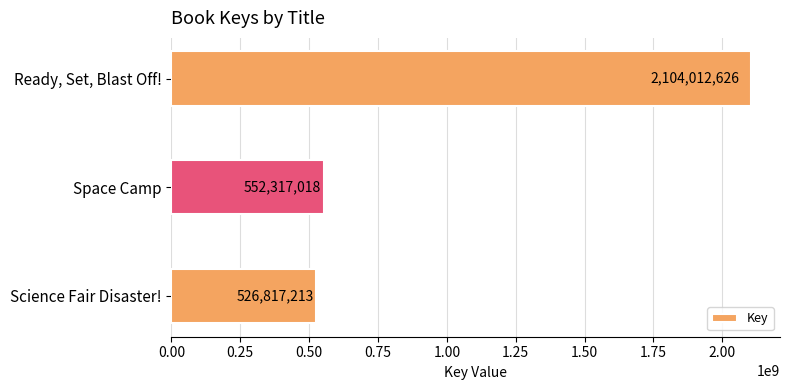

What is the sum of all values?

3183146857